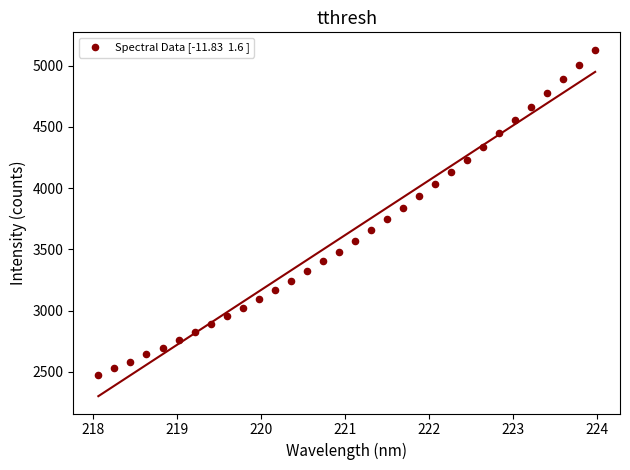

What is the range of Y values (max minus min)?

2652.7